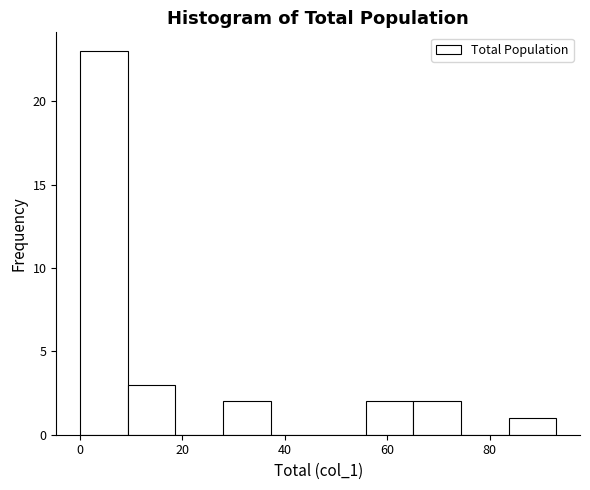

How tall is the bar that spans 84 to 94 on the x-axis? Neither the bar edges nor the heights are printed on the chart, so give them approximately, as read against the axes.

1